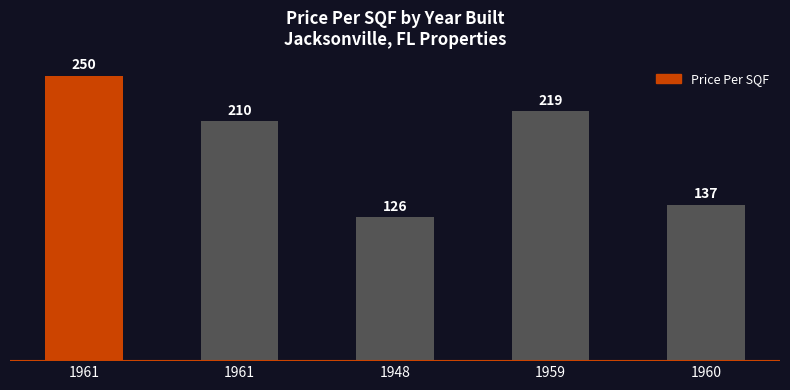

How many distinct data groups are displayed?

1